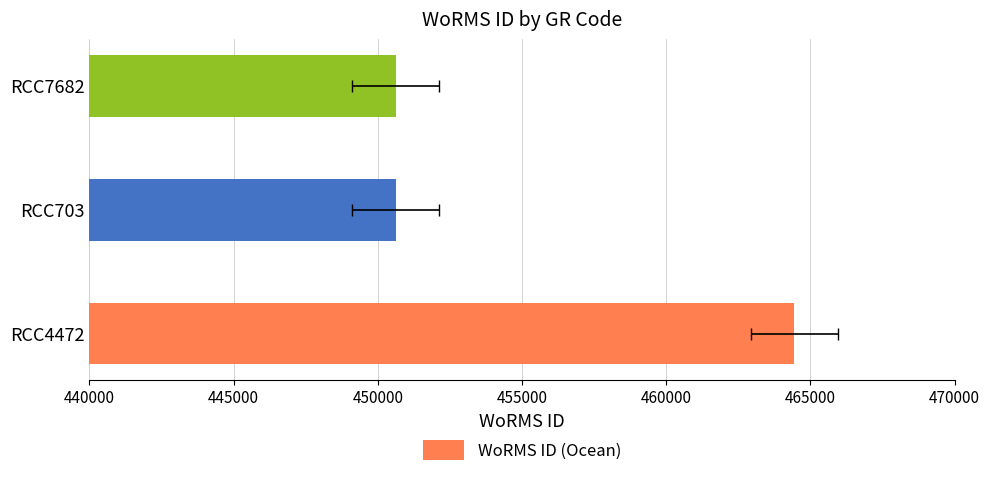

Count the values in the range 450619 to 464449.

3